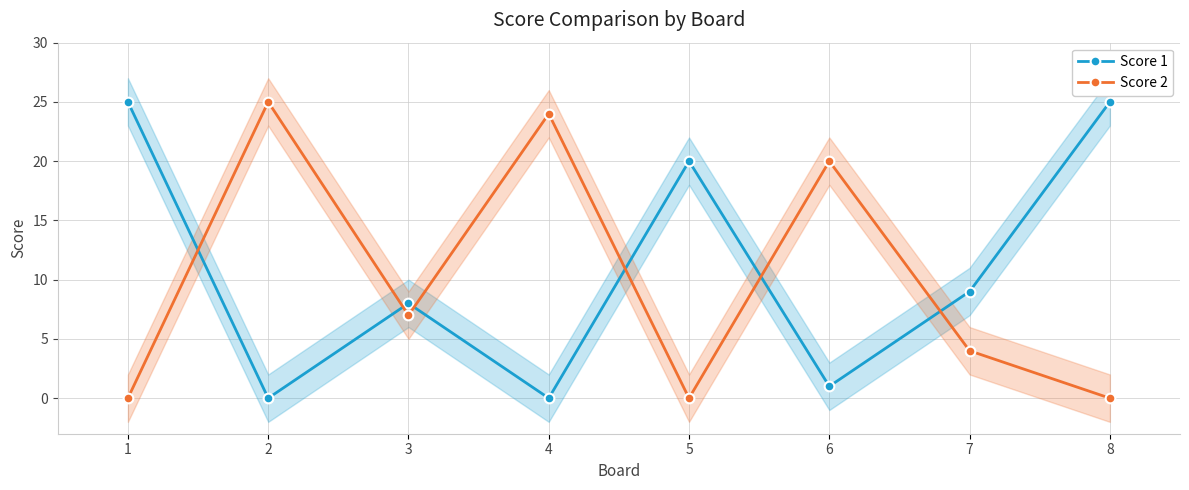

What is the value of the Score 2 point at the 3rd from the left?

7